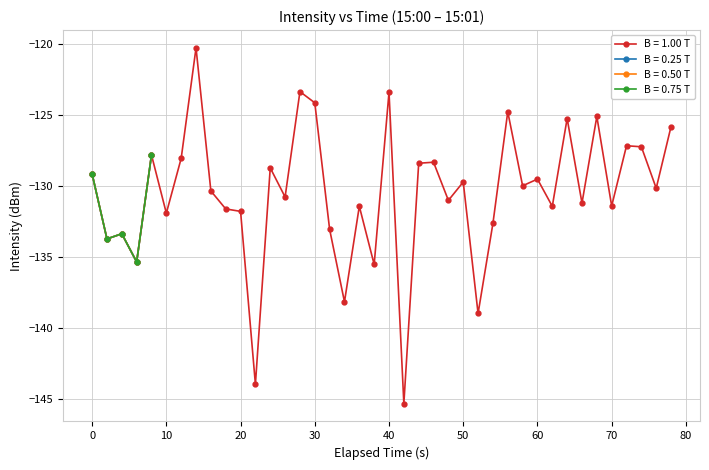

What is the maximum value for B = 1.00 T?

-120.3